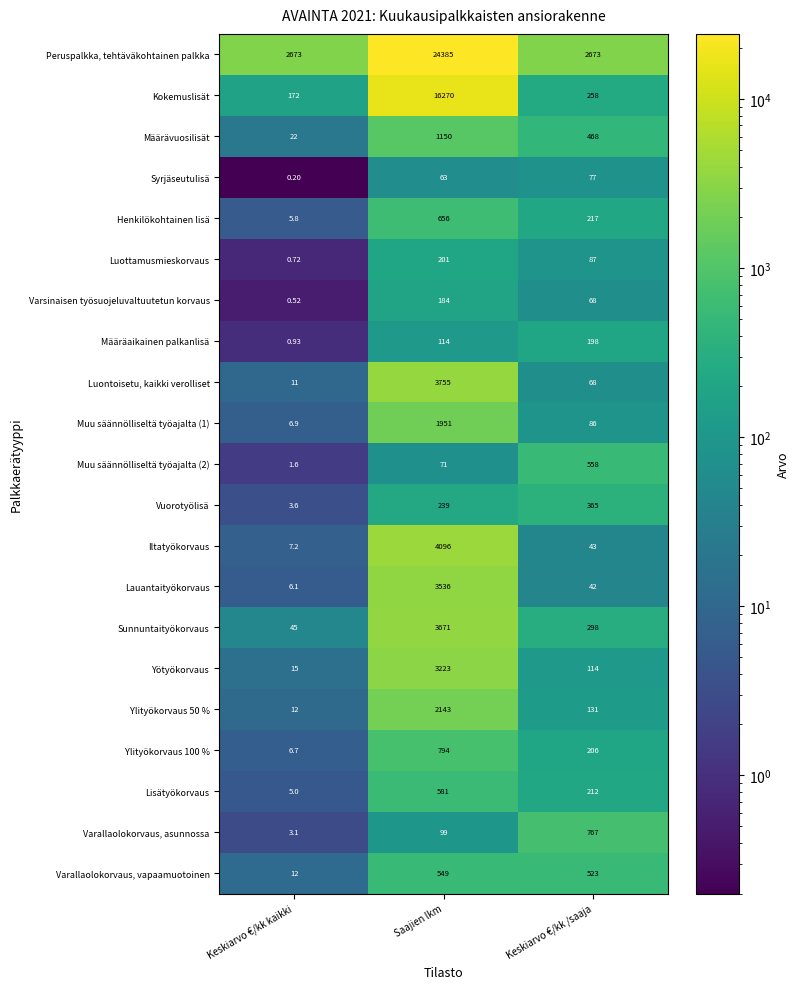

What is the spread (max minus min) of values at Saajien lkm?

24322.0